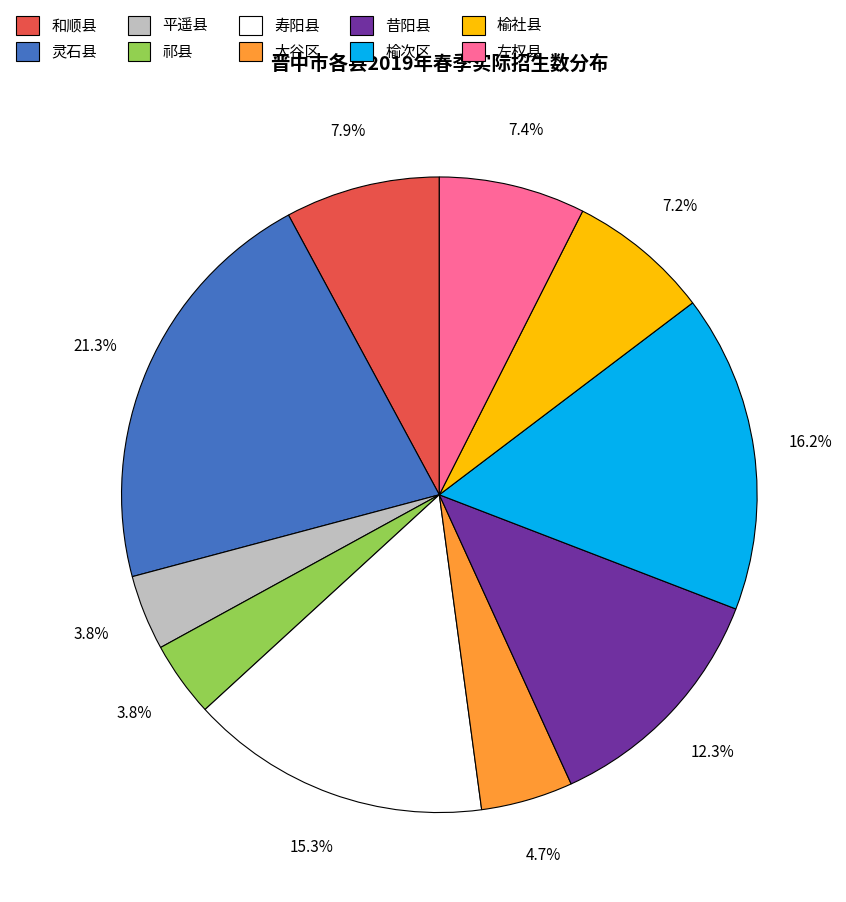

Is there a majority slice in this chart?

No